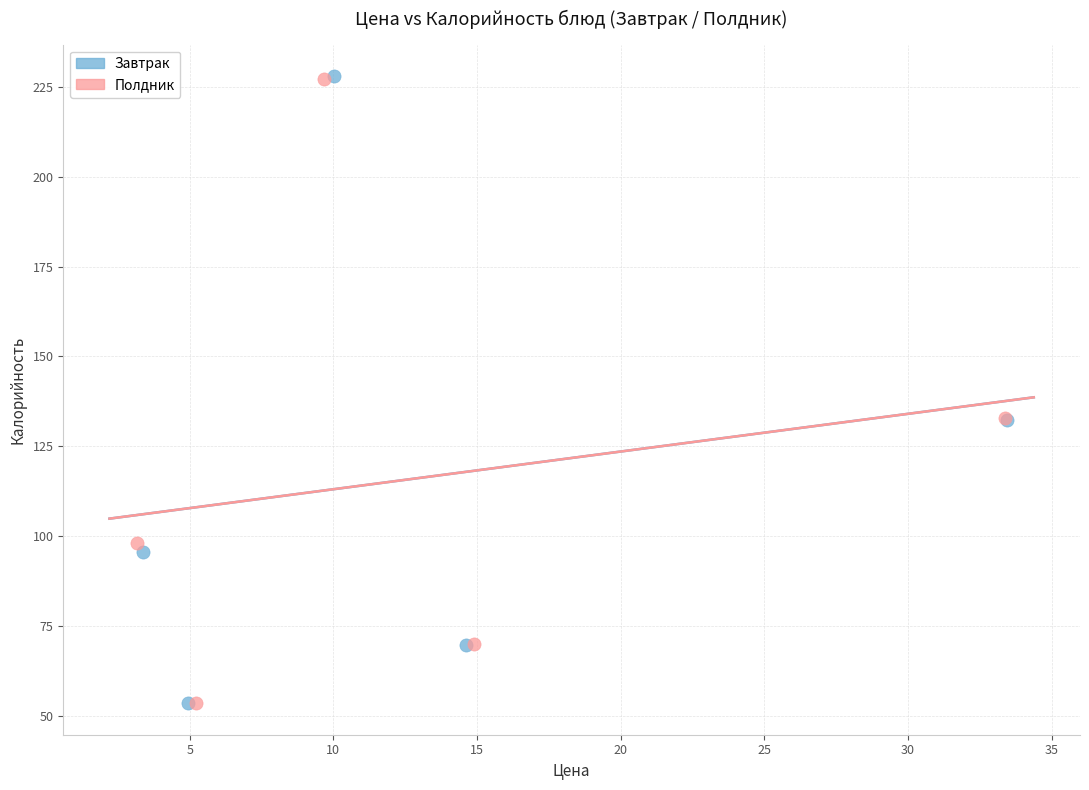

What are all the series names shown in the legend?

Завтрак, Полдник